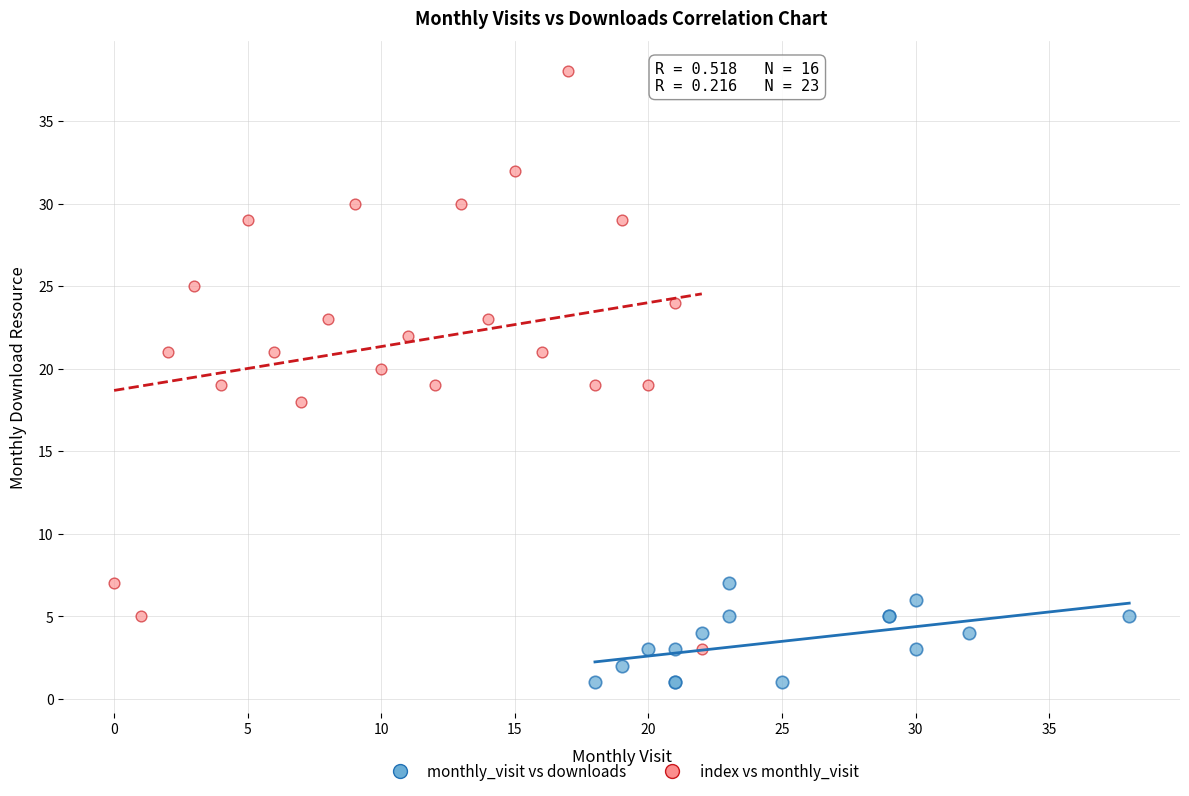

Which series contains the highest Y value?

index vs monthly_visit